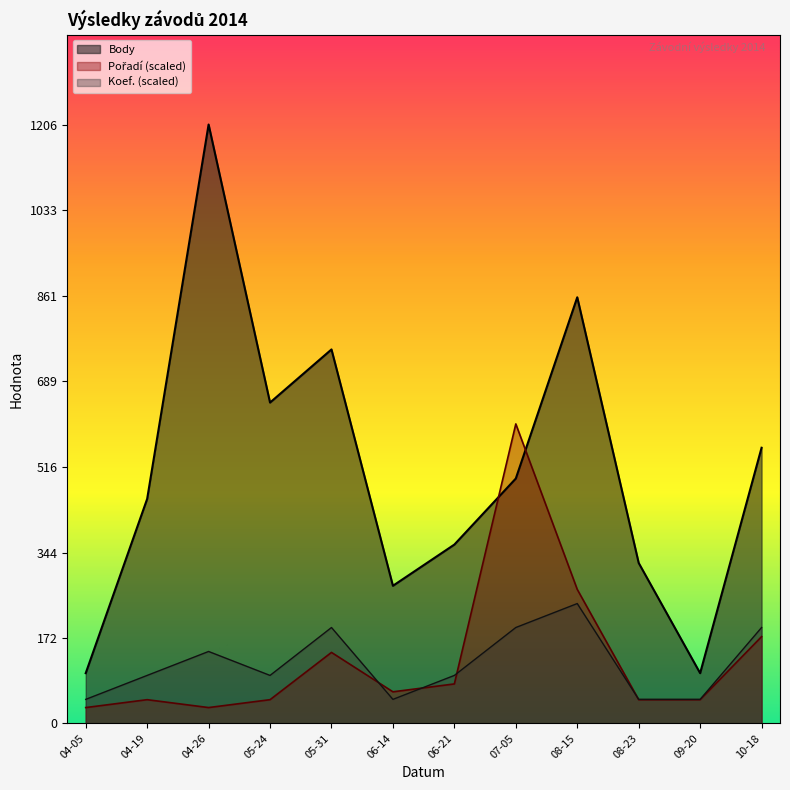

Between 06-21 and 10-18, which series saw the biggest shift?

Body